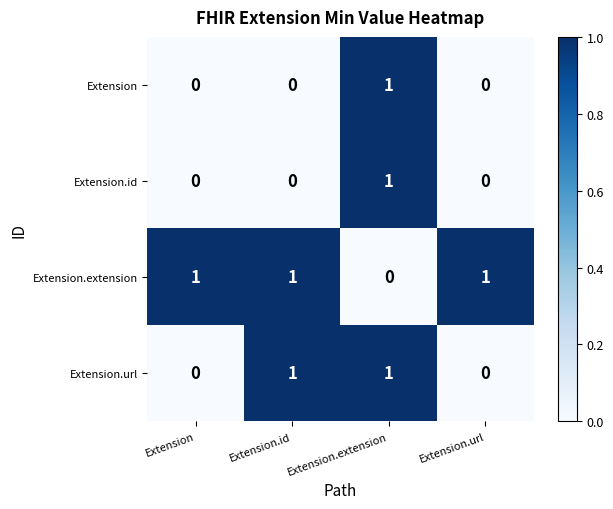

Between Extension.id and Extension.url, which series saw the biggest shift?

Extension.url